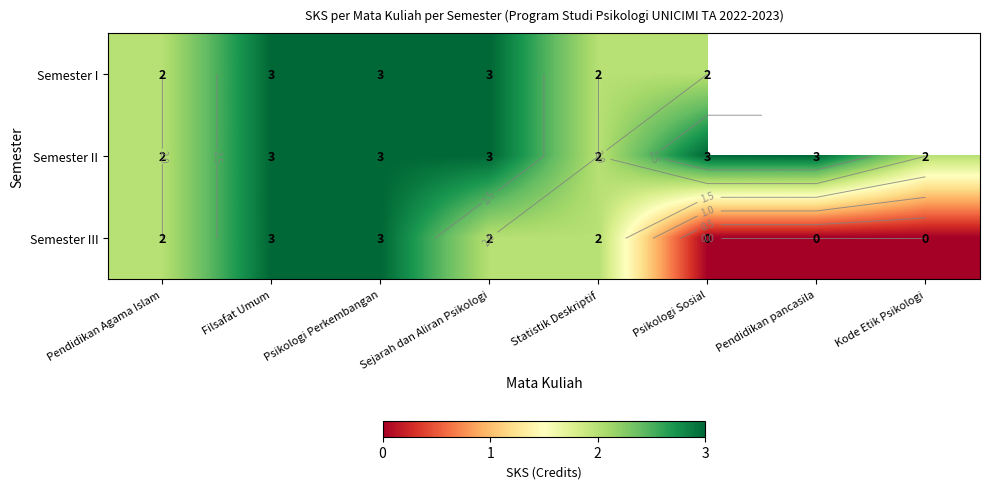

The Semester I series shows 3.0 at Filsafat Umum. True or false?

True